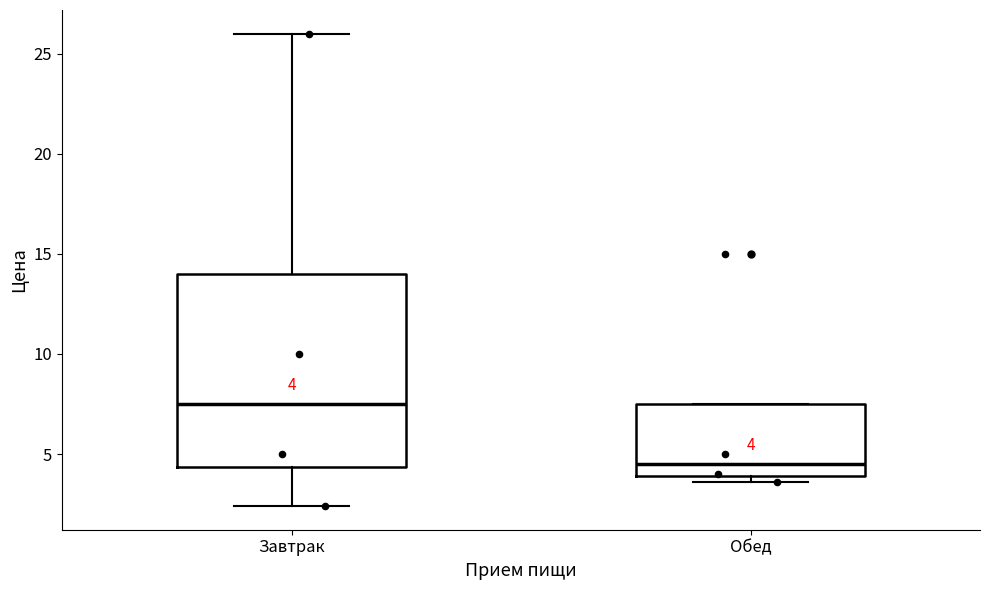

Which box's median line is the lowest?

Обед